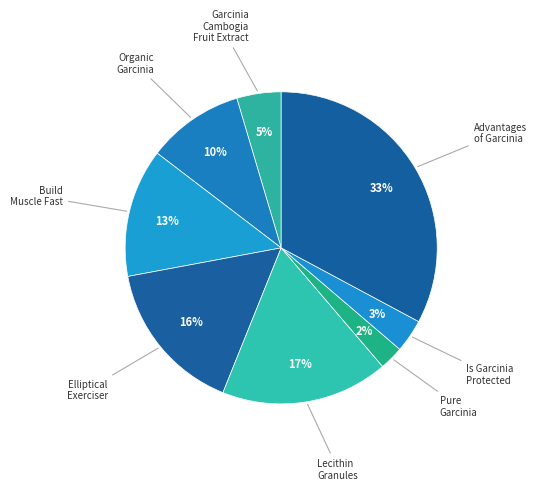

How many slices are in this pie chart?

8